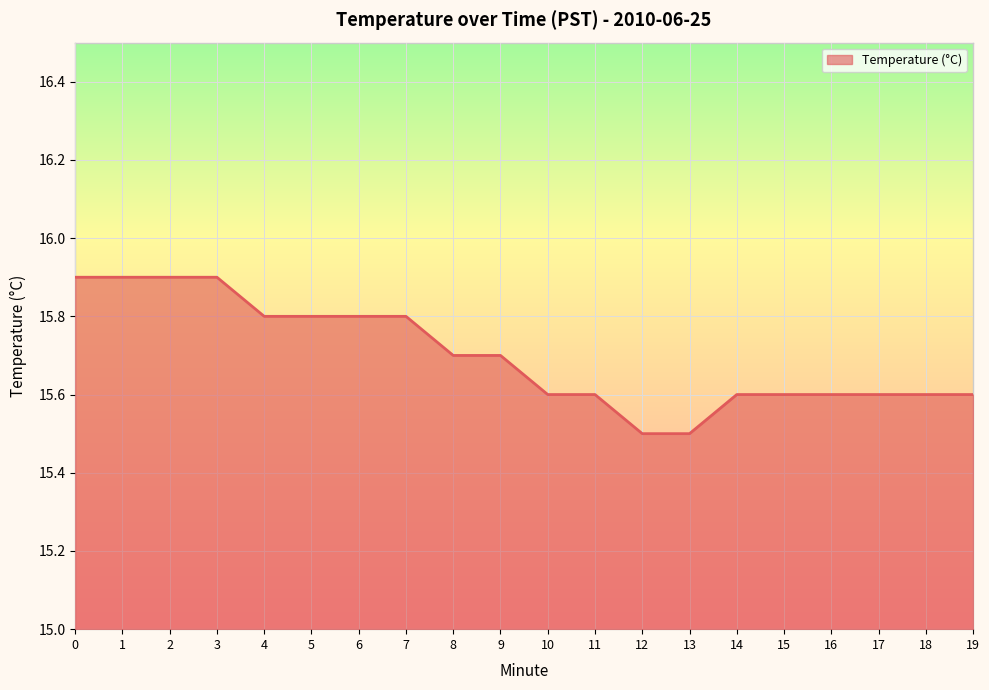

What is the maximum value shown in the chart?

15.9